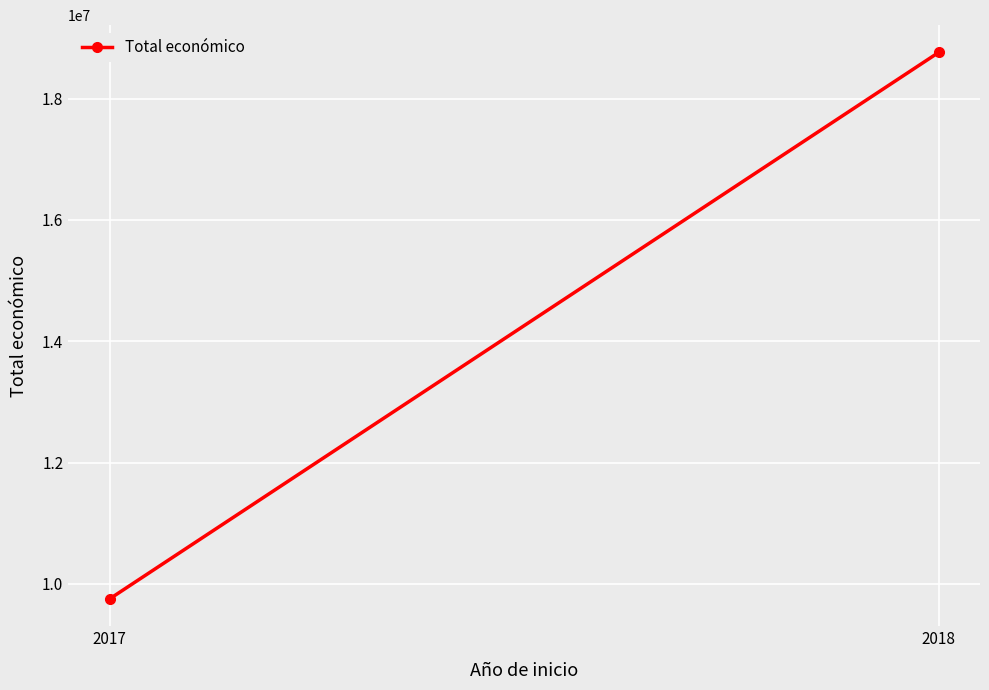

True or false: the data shows 16875735 at 2017.

False